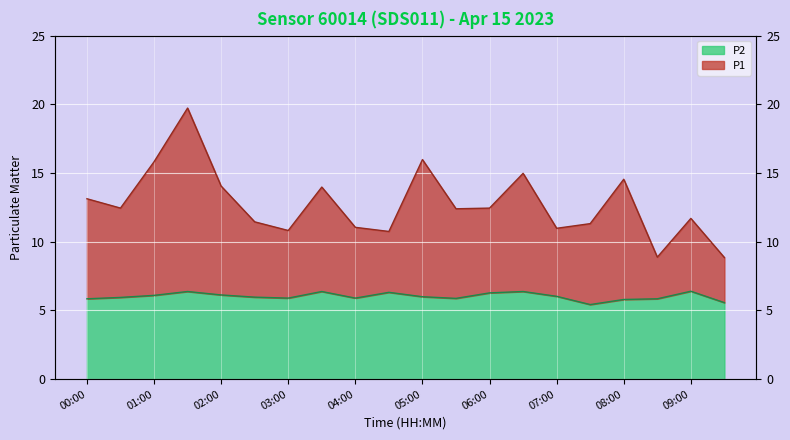

Does the chart display data point markers on the line(s)?

No